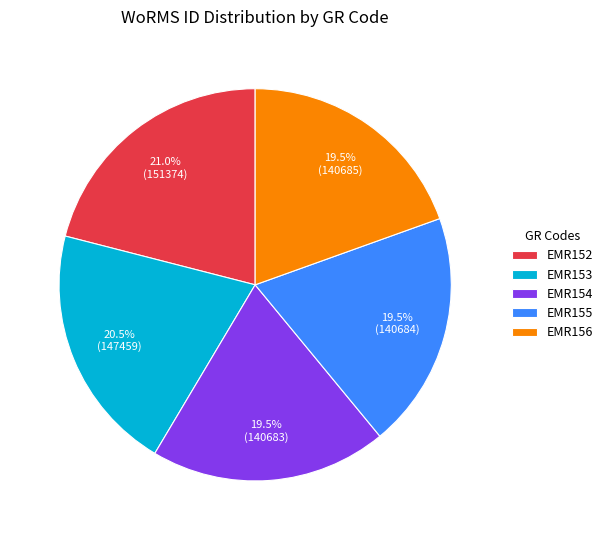

Is there a majority slice in this chart?

No